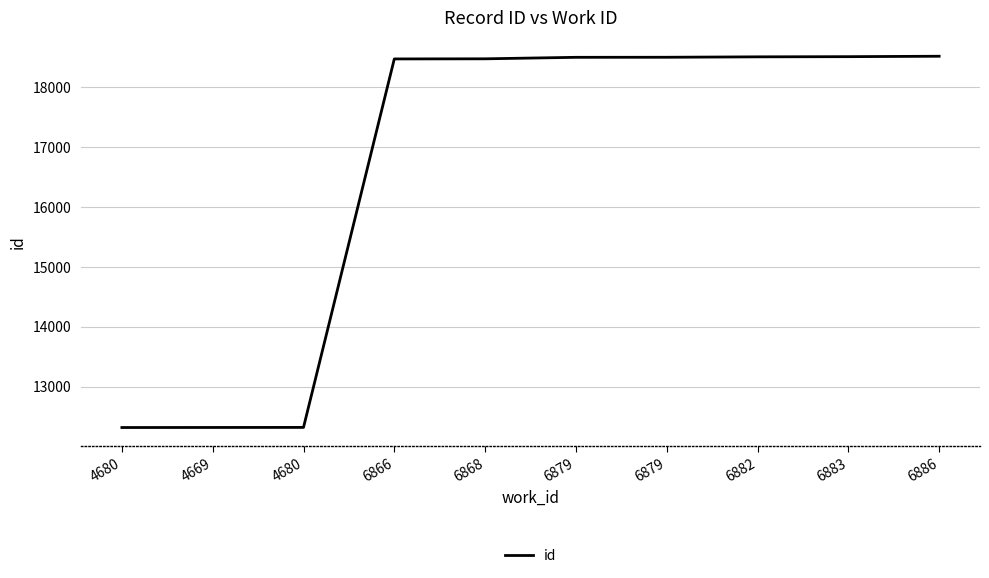

Does the chart have visible grid lines?

Yes